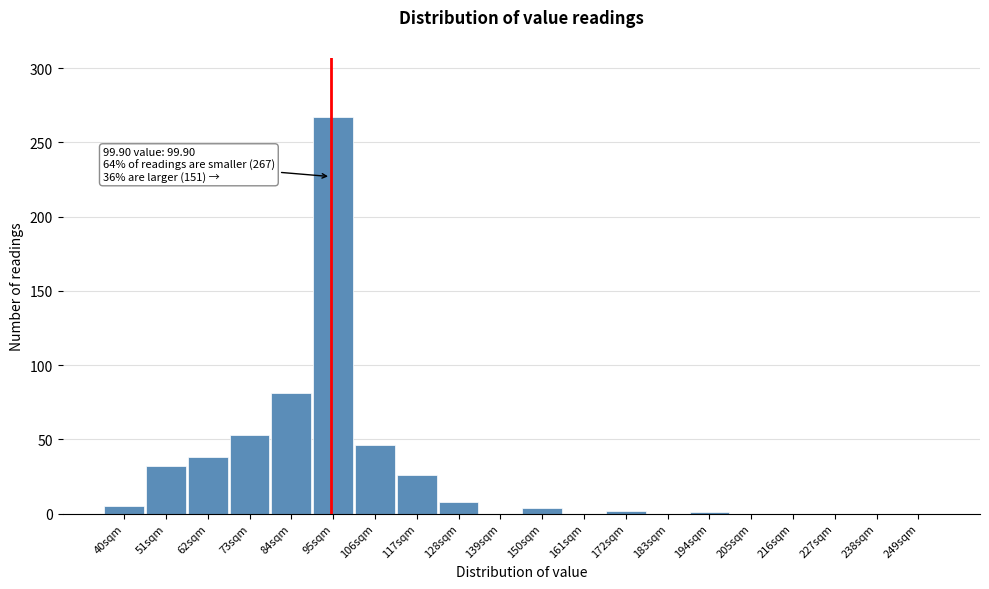

The value at 183sqm is 0. True or false?

True